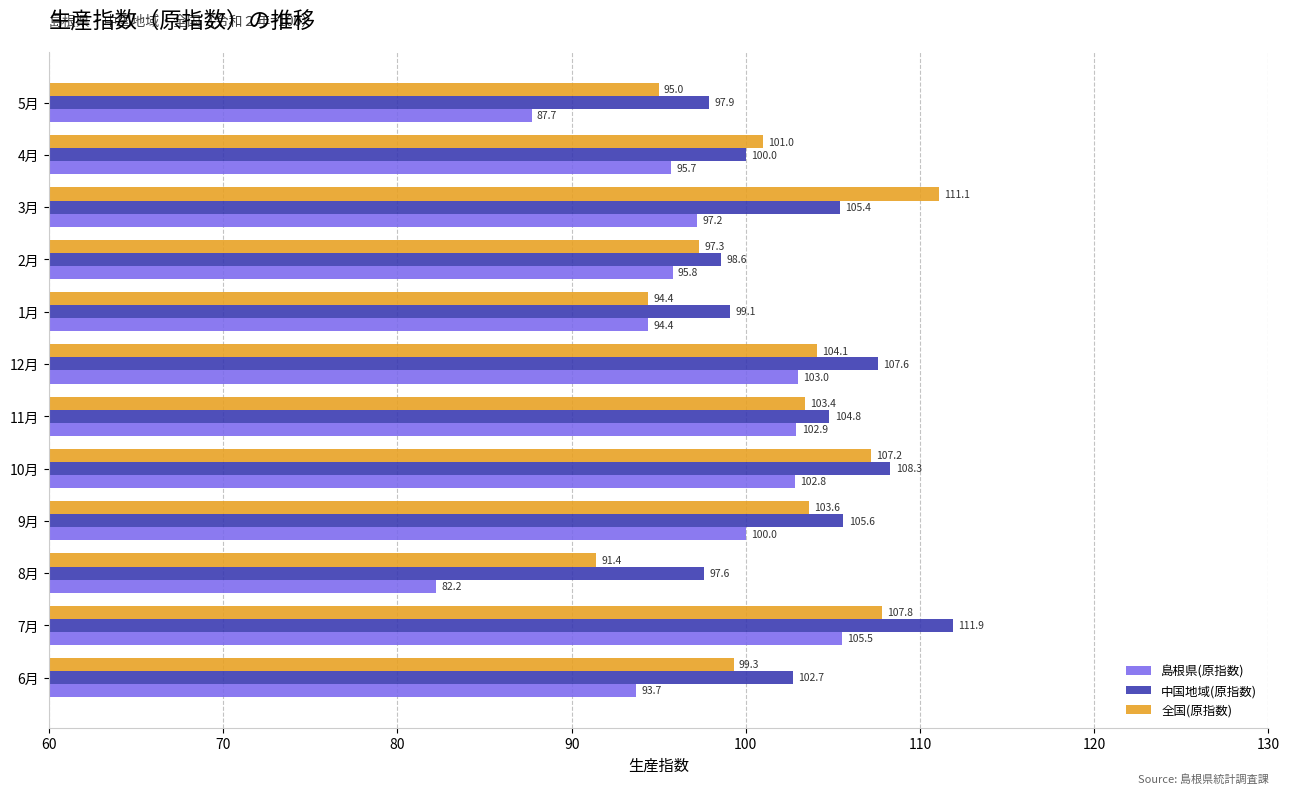

At how many categories does at least one series exceed 92?

12